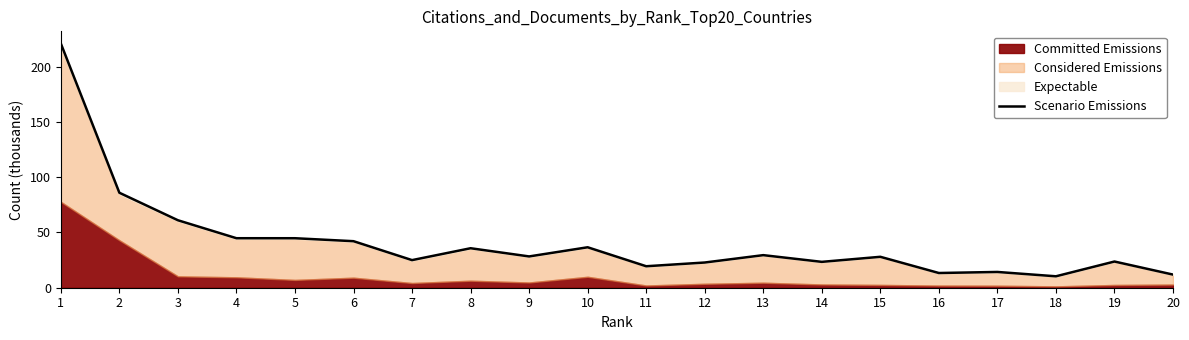

Does the chart display data point markers on the line(s)?

No